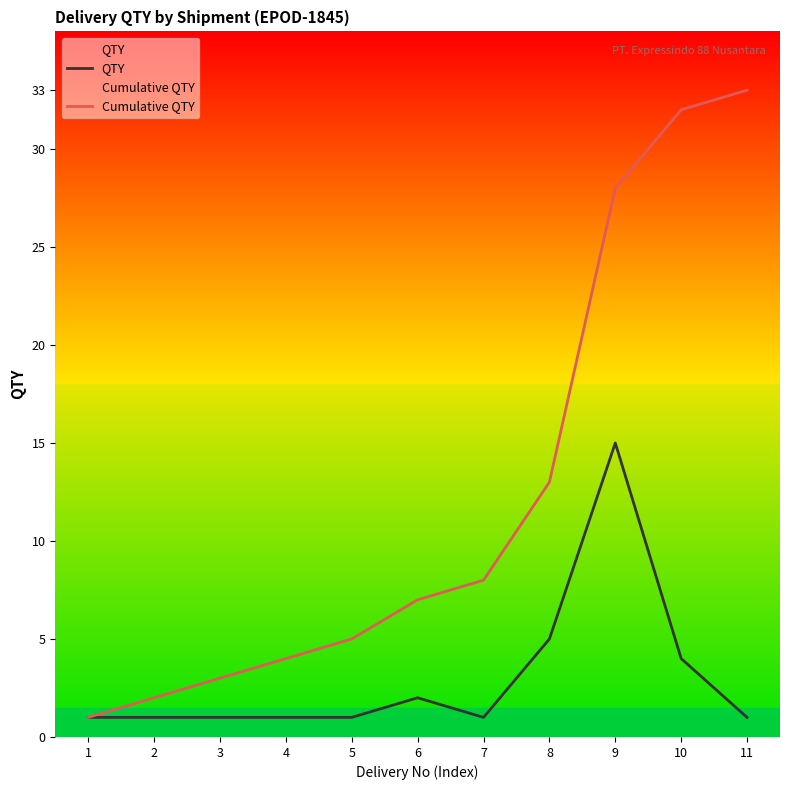

List the series in order of their peak value, highest first.

Cumulative QTY, QTY